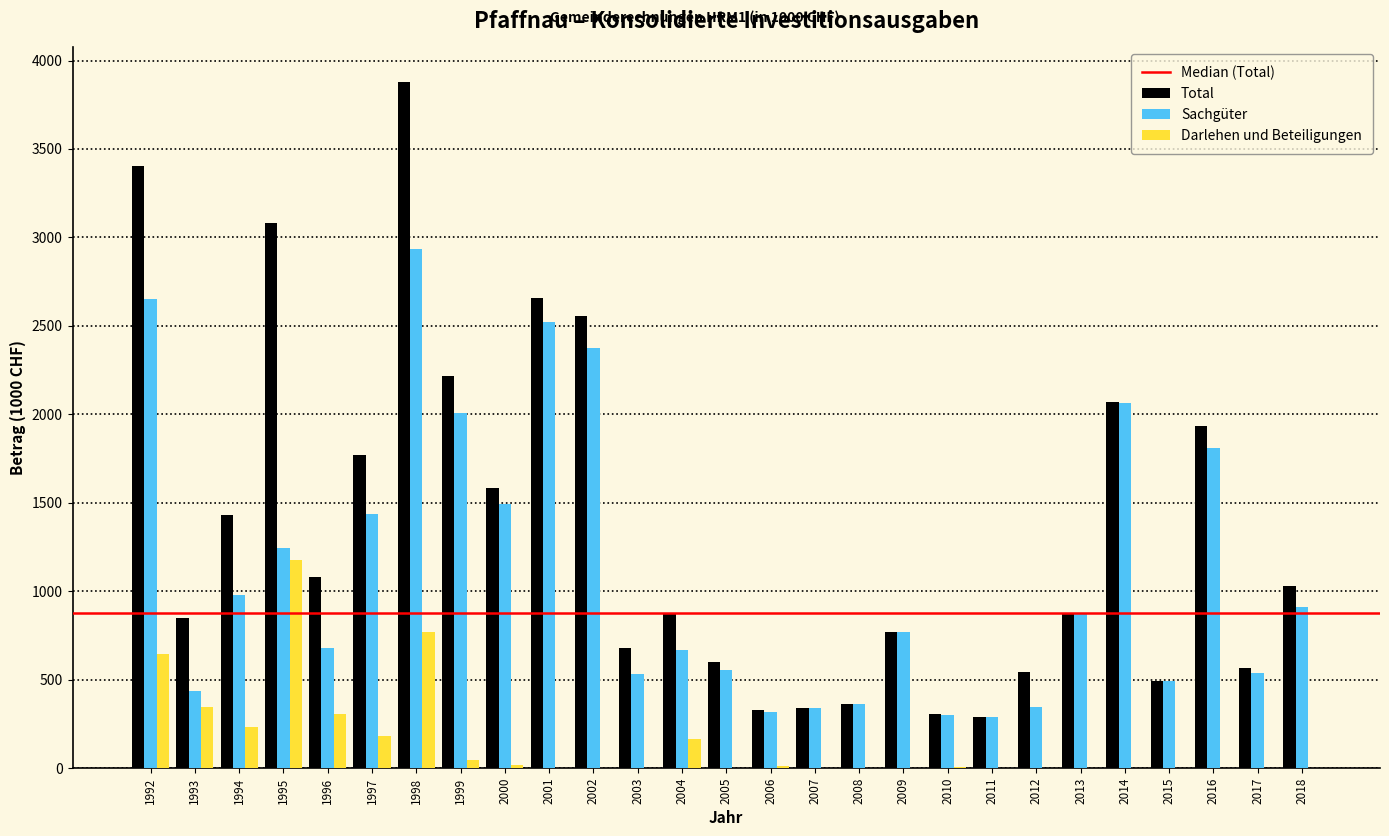

Is it true that Darlehen und Beteiligungen equals 44 at 1999?

True